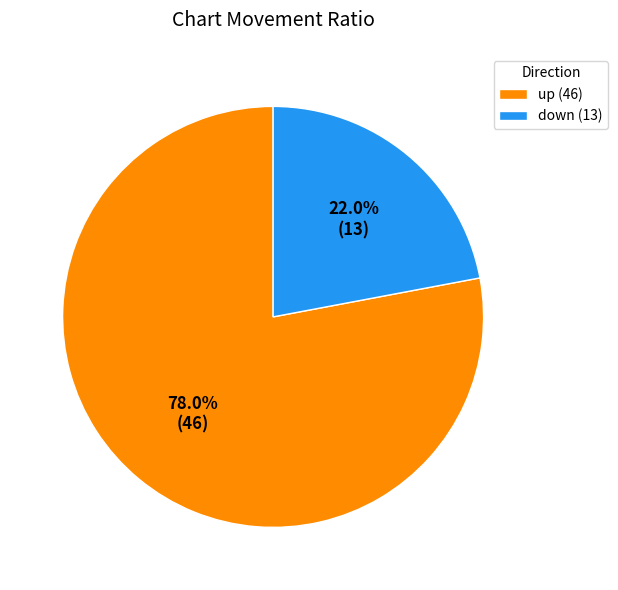

Which slice is the smallest?

down